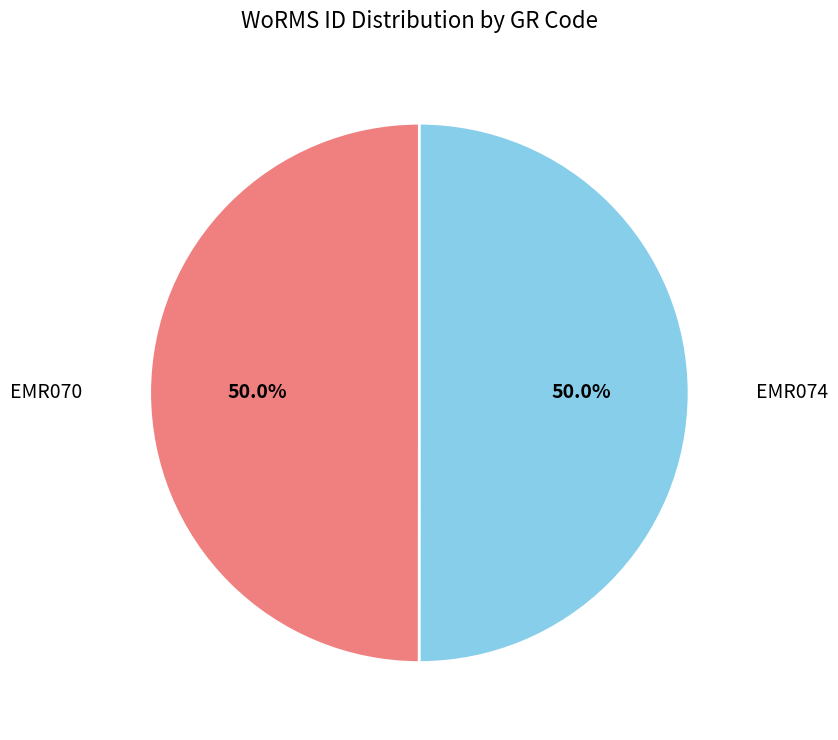

What portion of the pie excludes EMR070?

50.0%